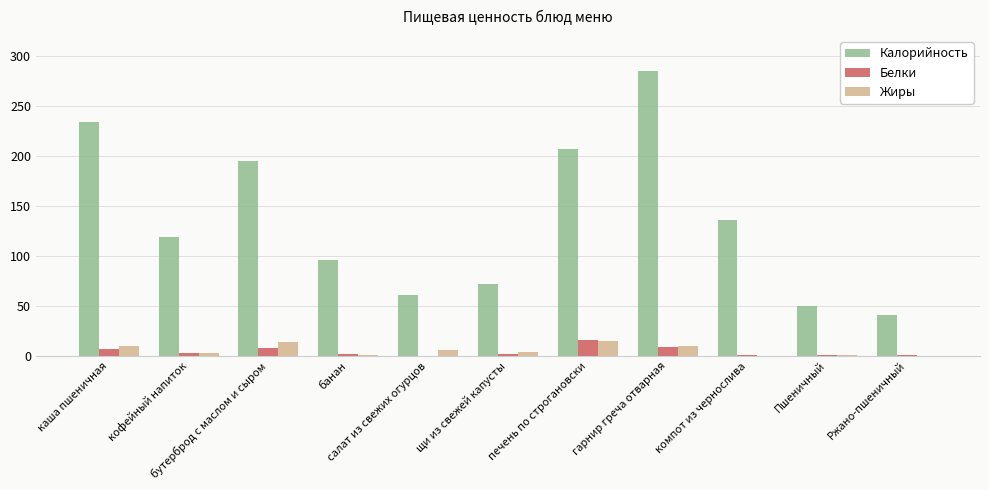

What is the sum of all Жиры values?

62.4